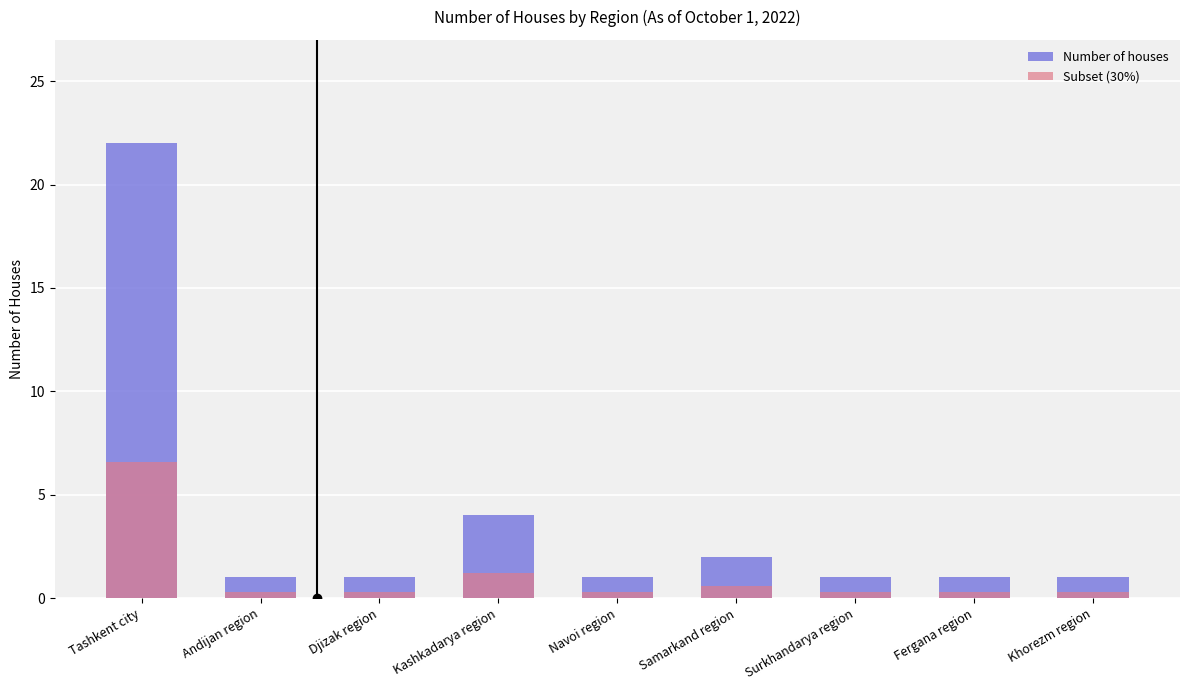

Is the value of Number of houses at Khorezm region greater than the value of Subset (30%) at Samarkand region?

Yes